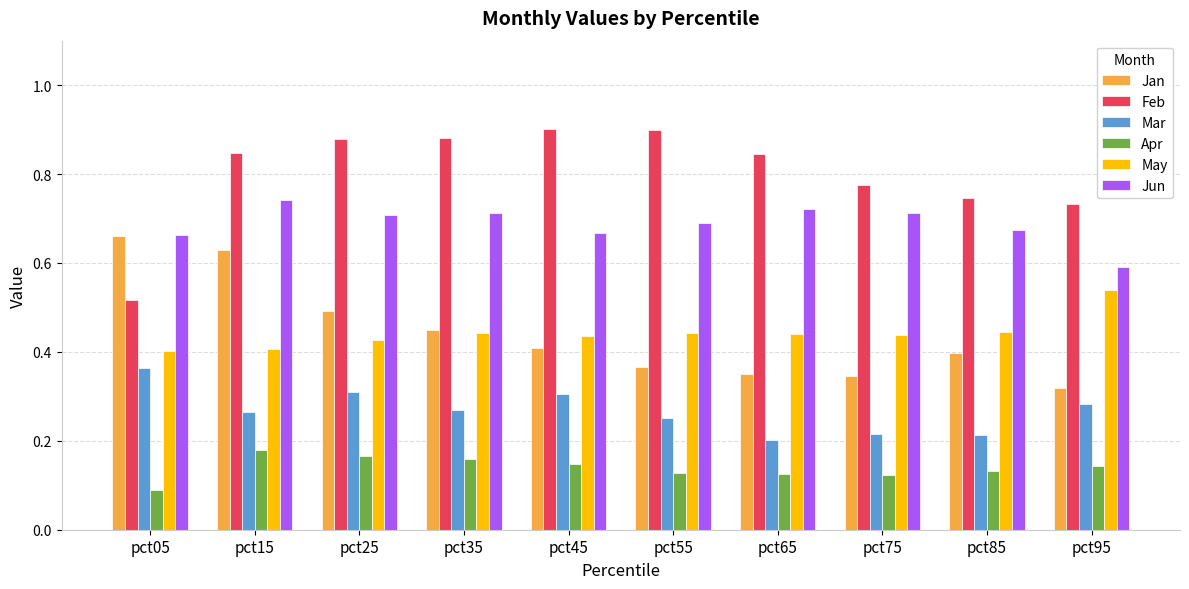

At how many categories does at least one series exceed 0?

10